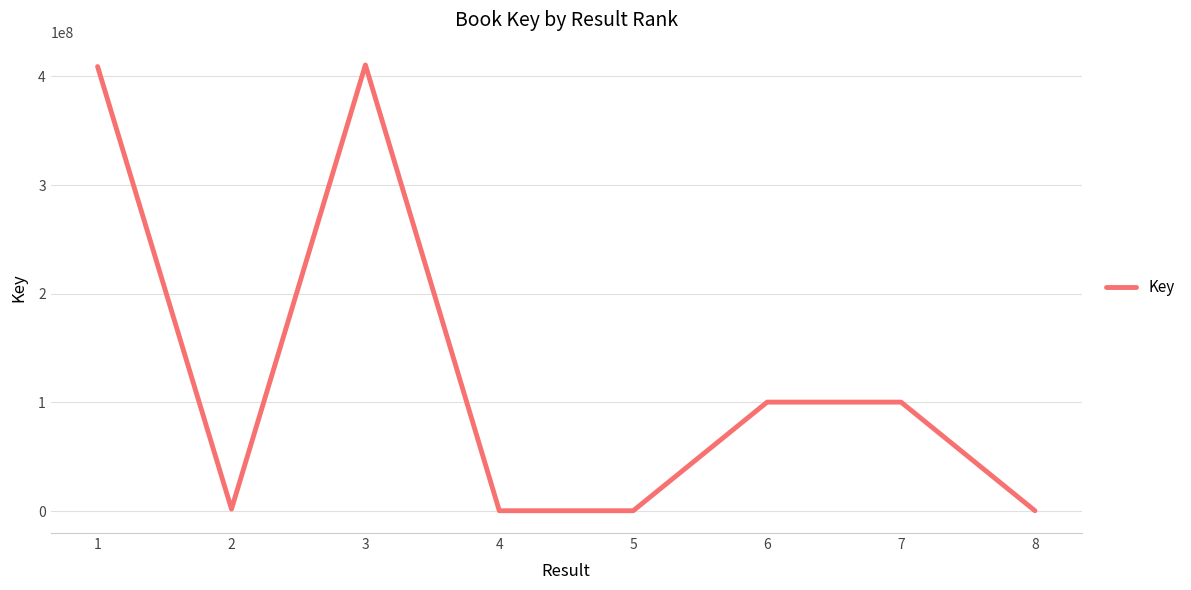

What is the difference between the second highest and minimum values?

408802569